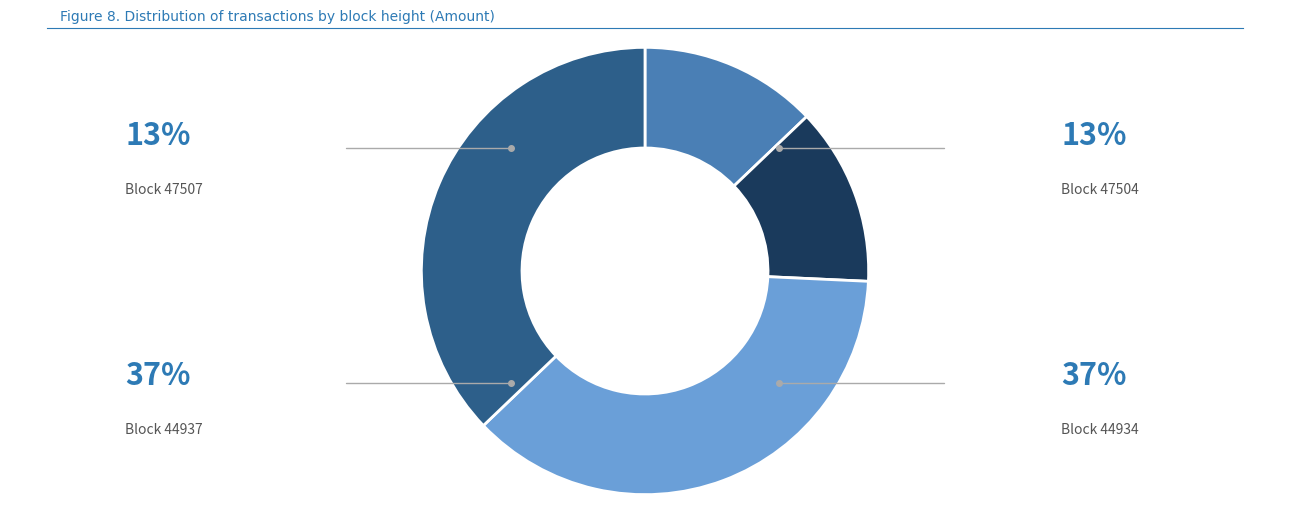

Is there any slice that represents more than half of the pie?

No